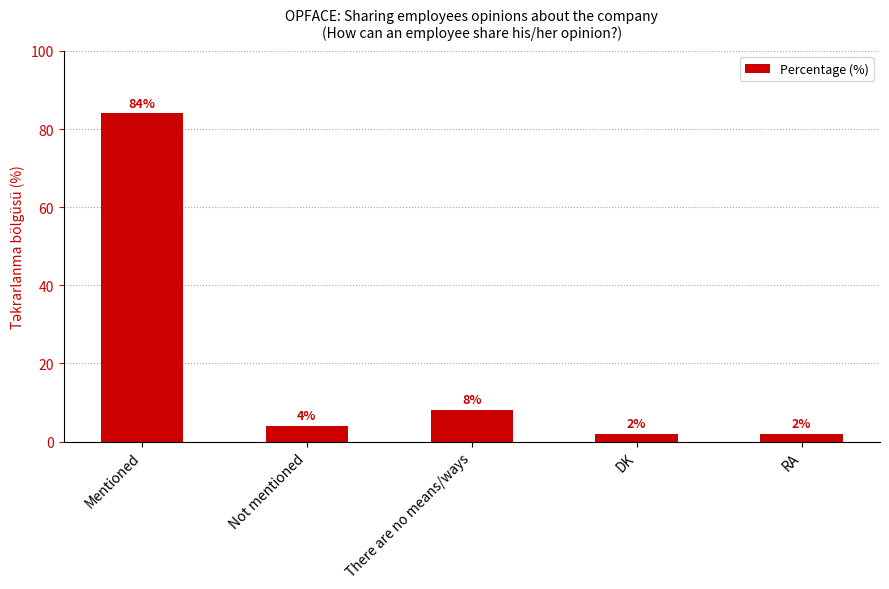

What is the label of the 5th bar from the left?

RA